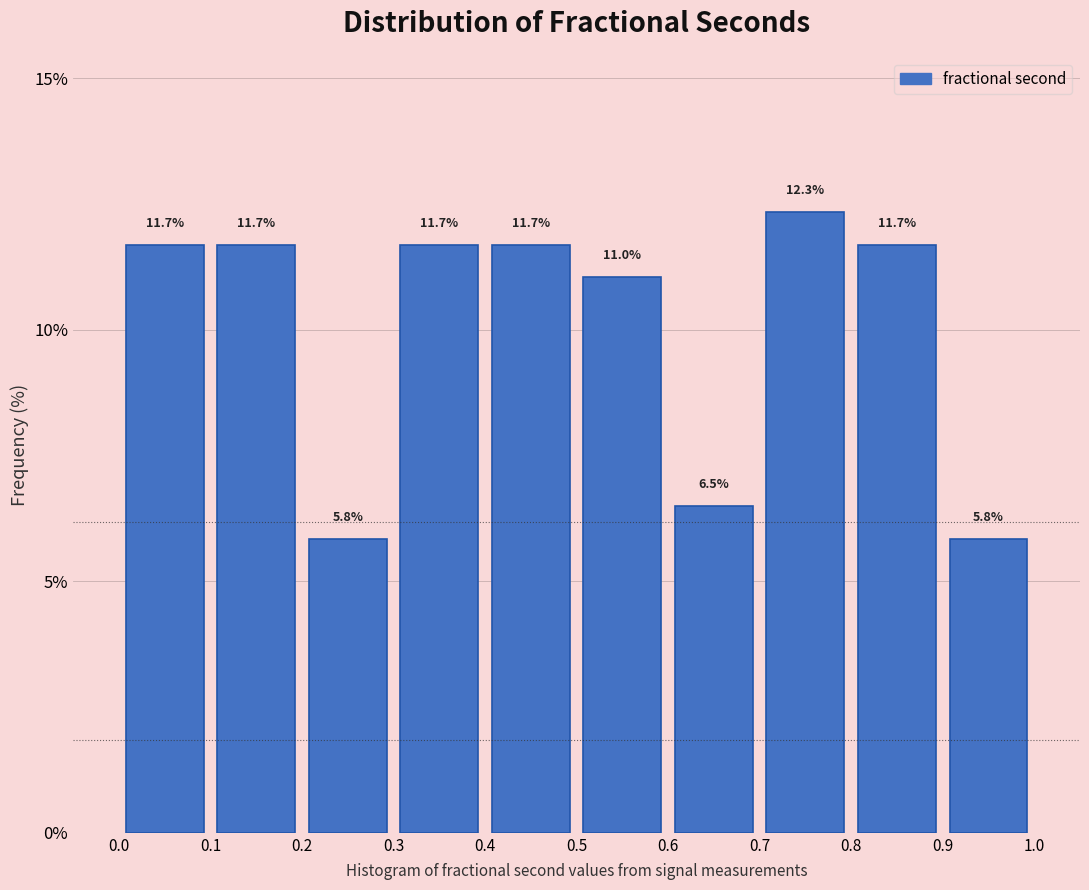

How tall is the bar that spans 0.5 to 0.6 on the x-axis?

11.0